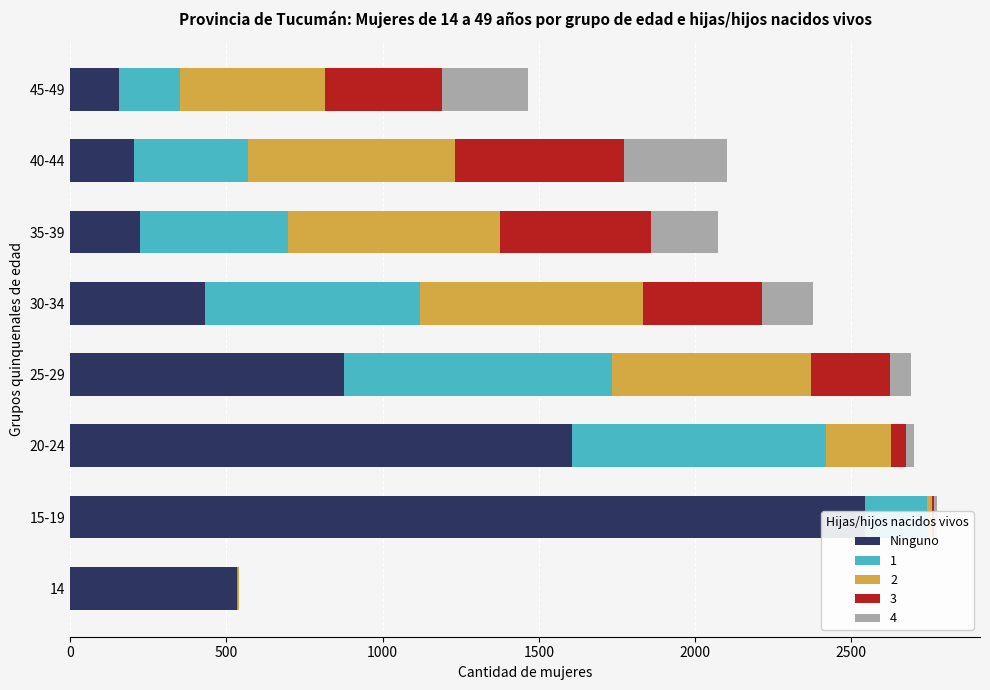

What is the difference between the second highest and minimum values?

1448